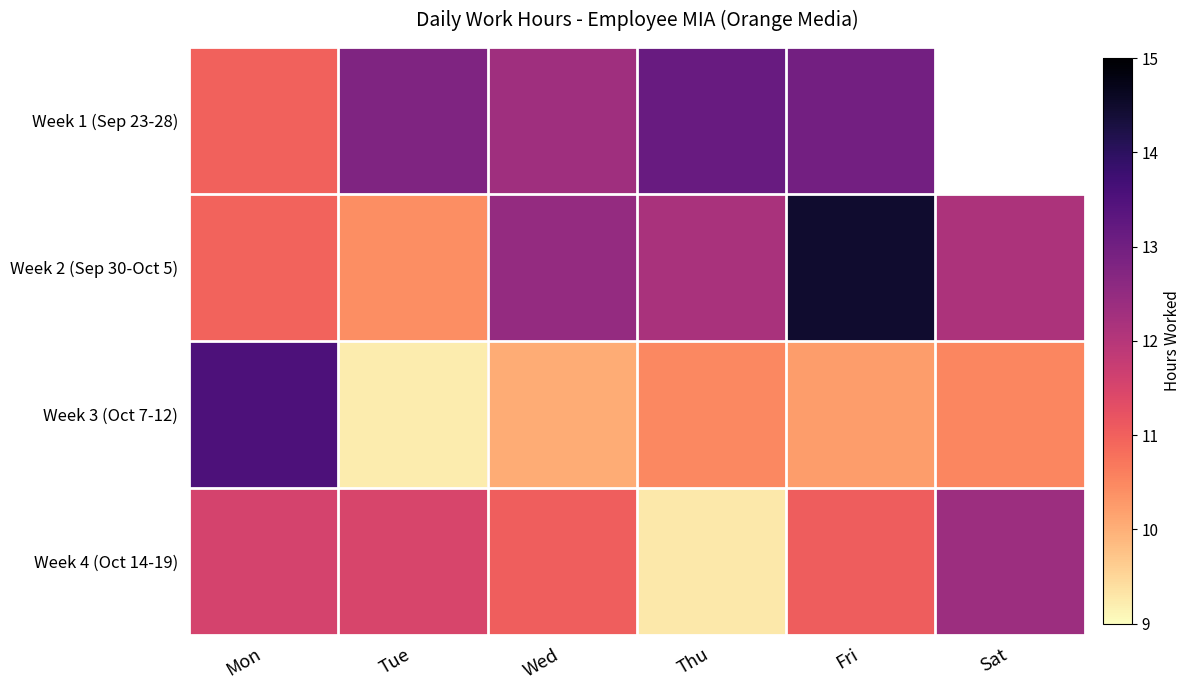

What is the difference between the highest and lowest values at Tue?

3.6